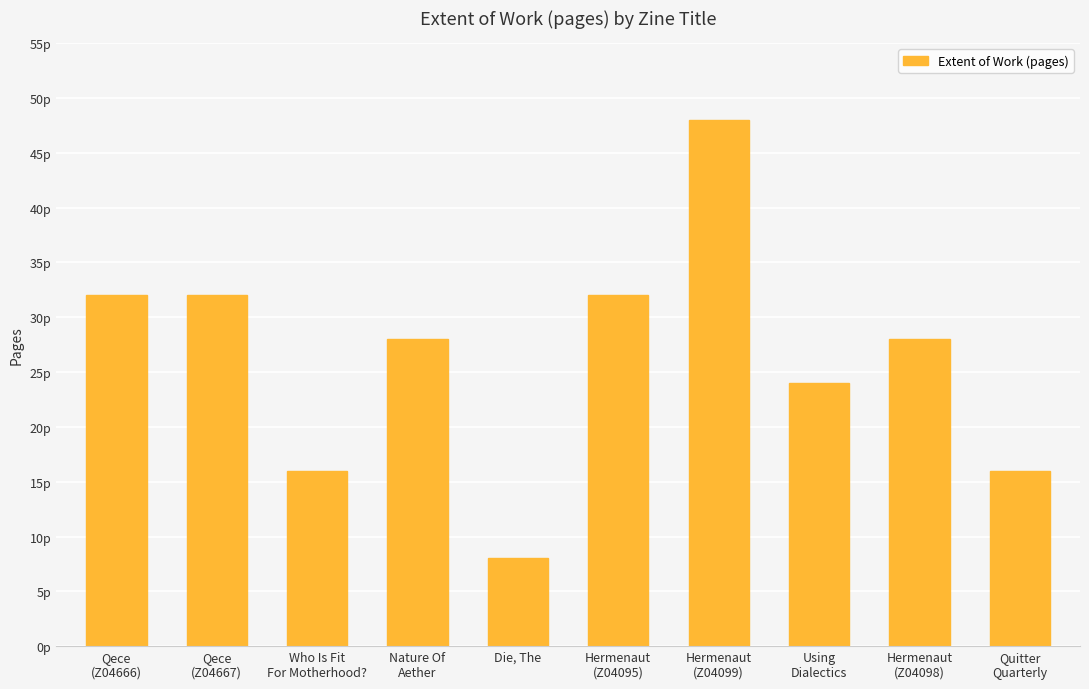

Reading left to right, transcribe all the data shown in this chart.

Qece
(Z04666)=32	Qece
(Z04667)=32	Who Is Fit
For Motherhood?=16	Nature Of
Aether=28	Die, The=8	Hermenaut
(Z04095)=32	Hermenaut
(Z04099)=48	Using
Dialectics=24	Hermenaut
(Z04098)=28	Quitter
Quarterly=16